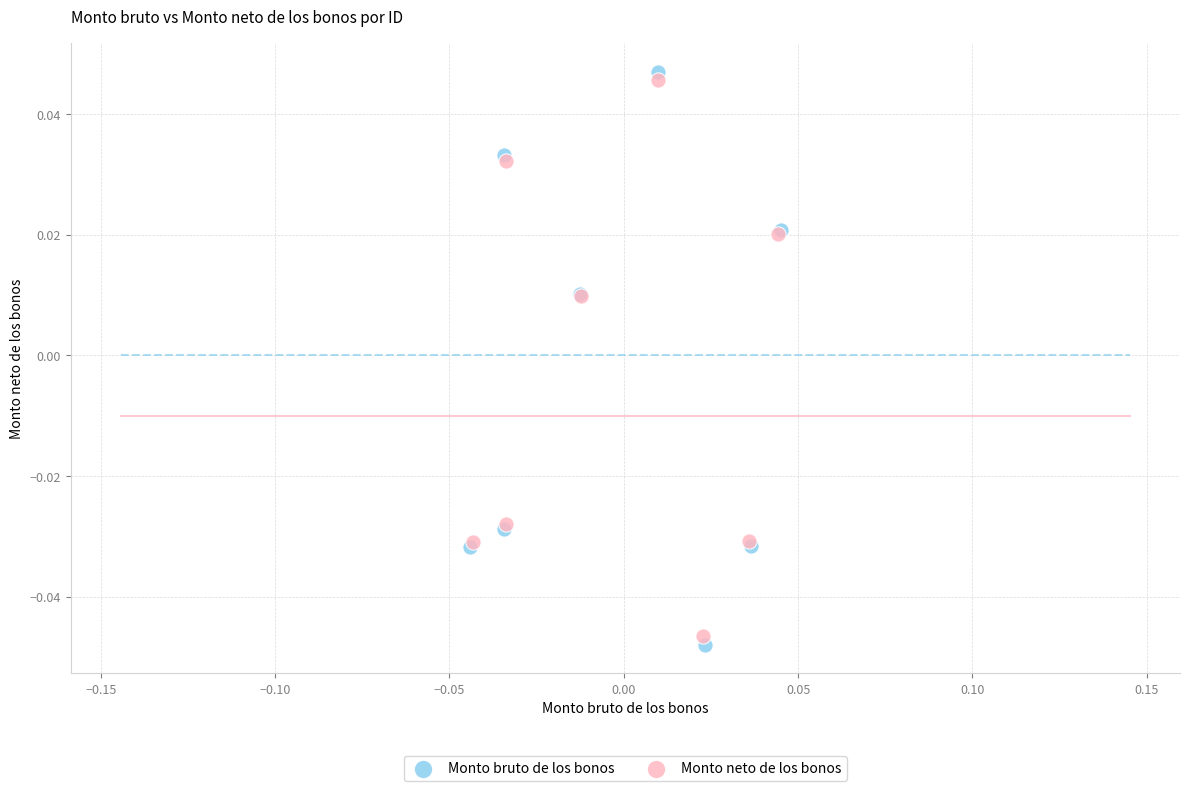

Which series contains the highest Y value?

Monto bruto de los bonos